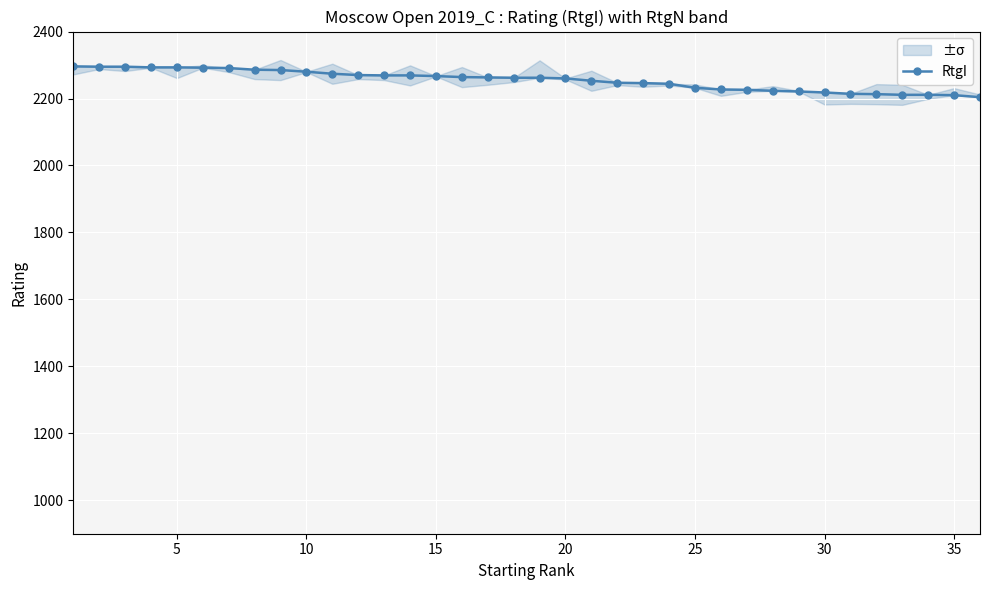

How many lines are shown in the chart?

1